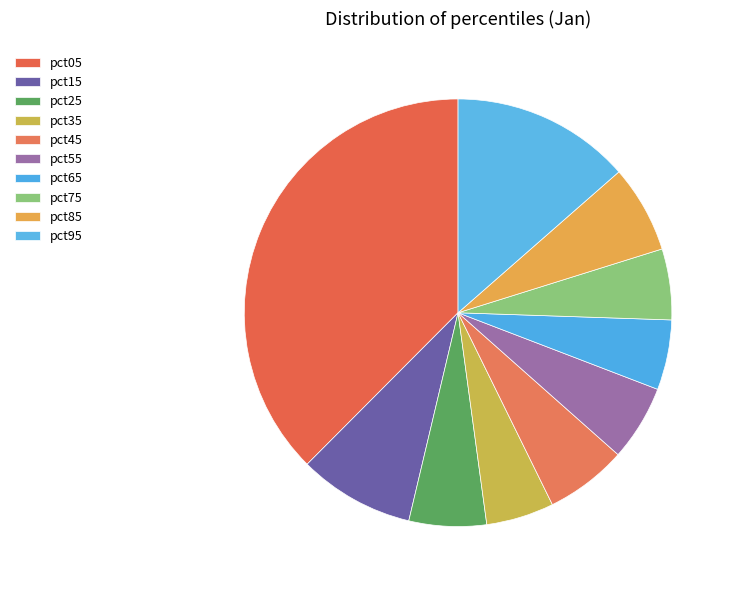

Is it true that pct25 is 18% of the pie?

False